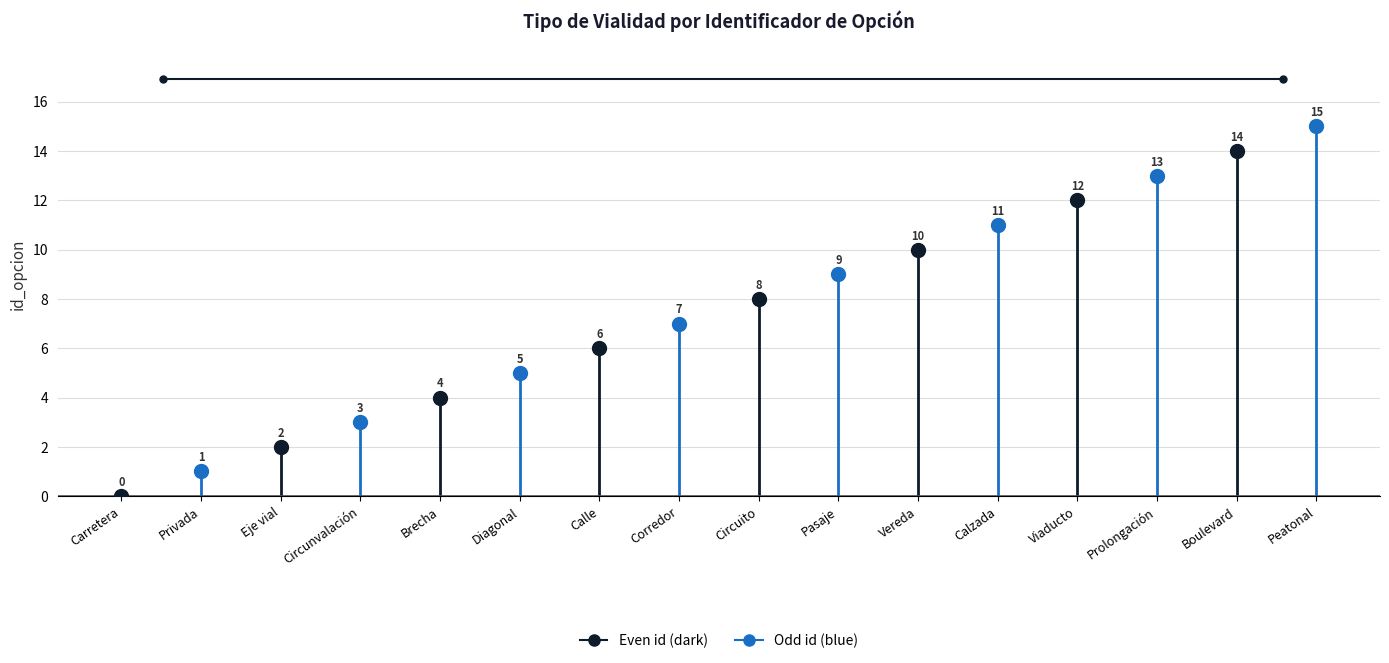

The chart shows a value of 3 at Calzada. True or false?

False